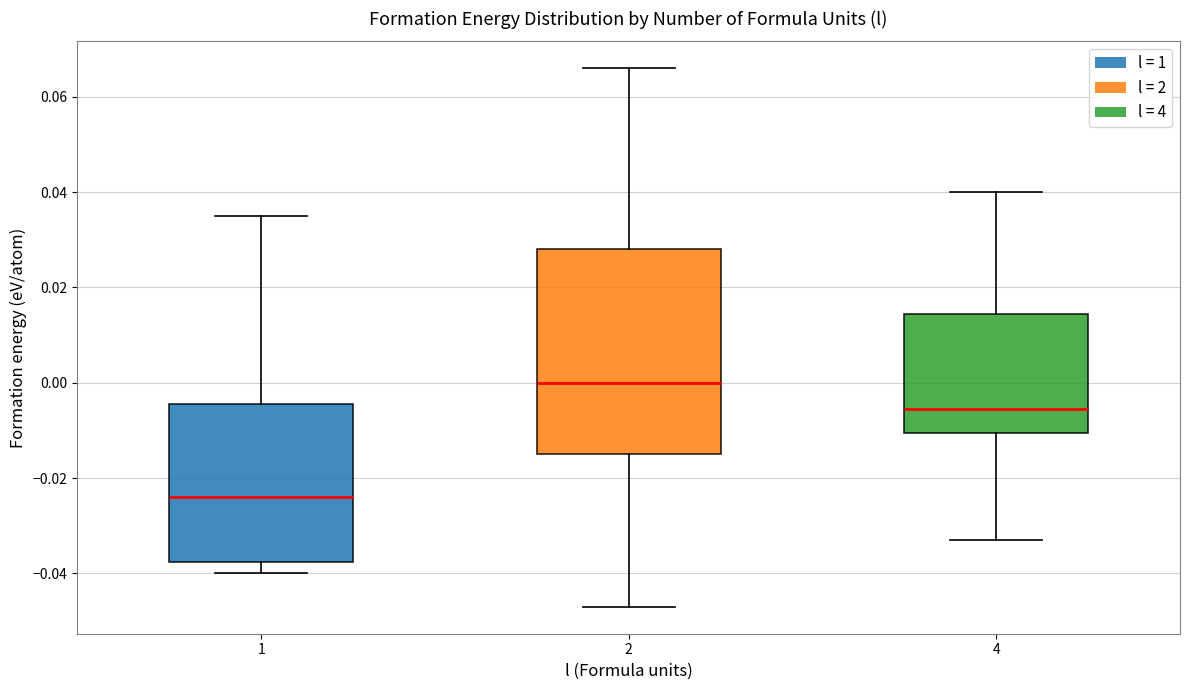

Comparing the boxes themselves (not the whiskers), which one is the tallest?

2